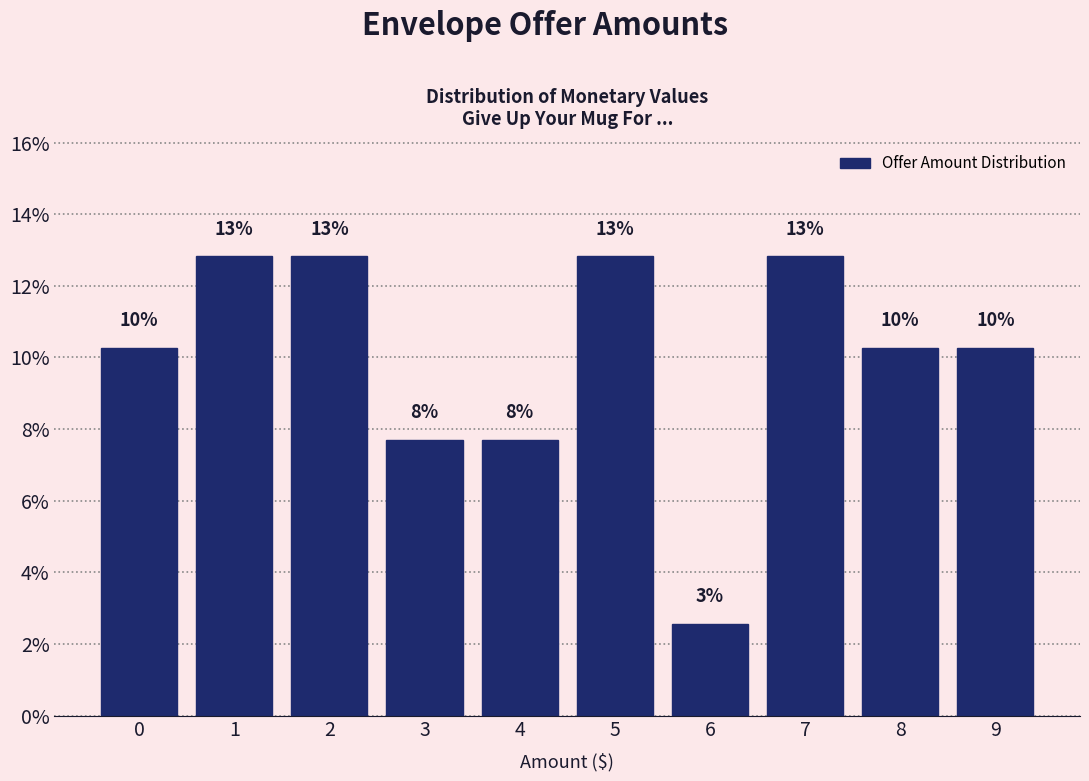

Does the chart contain any negative values?

No